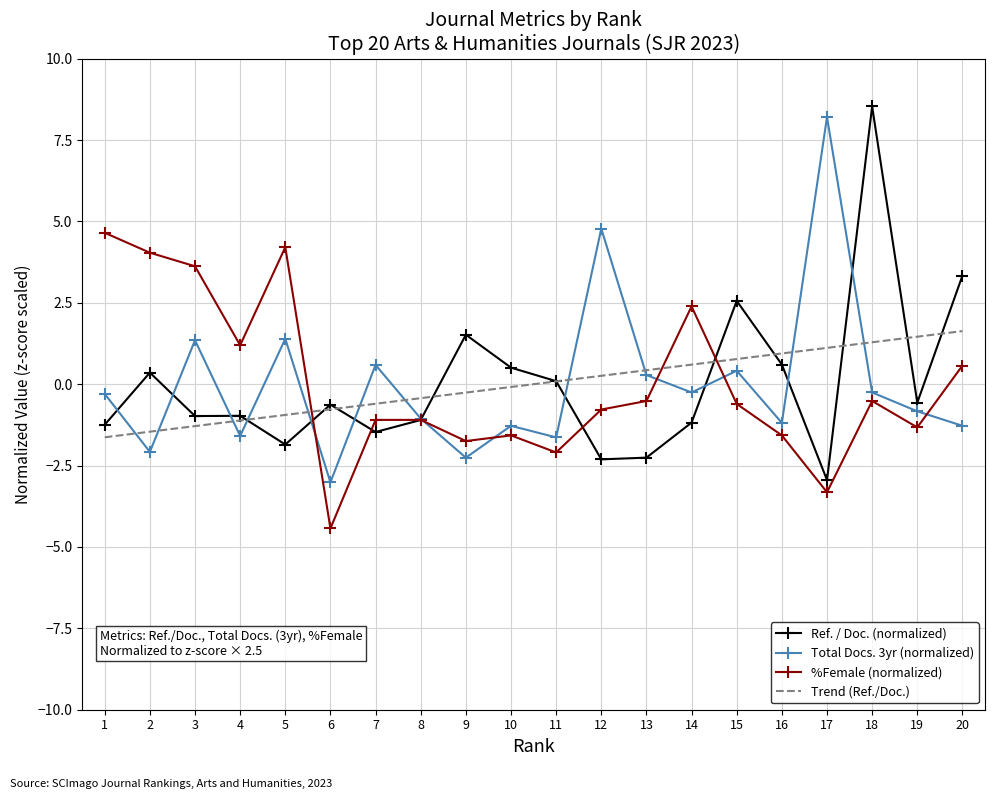

How many distinct data groups are displayed?

4